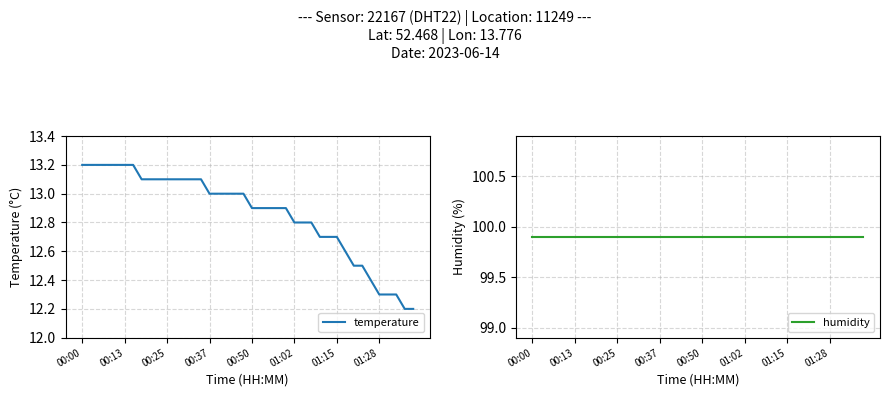

What is the label of the 39th point from the left?

38